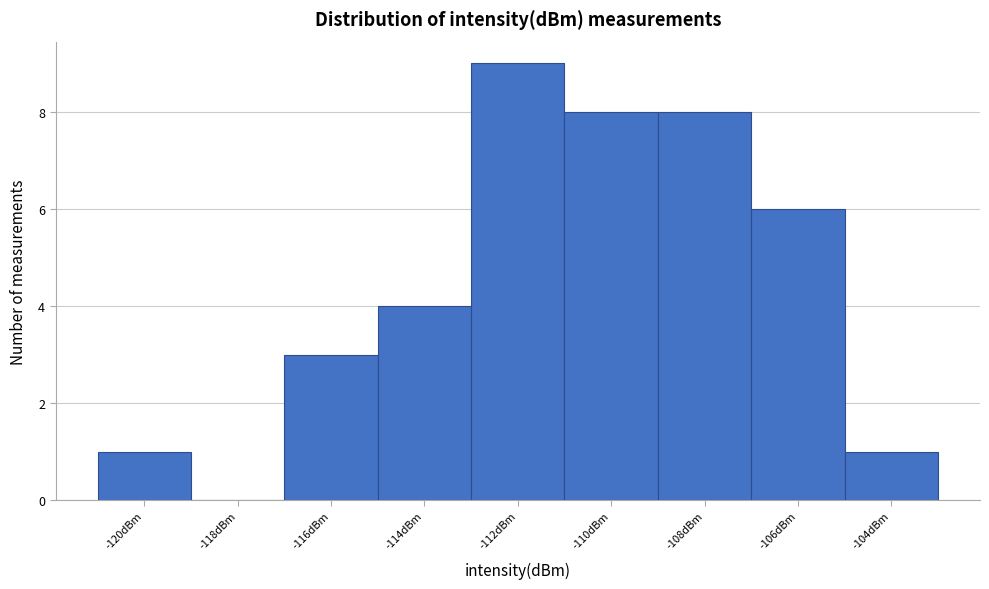

Reading right to left, extract all data points from this chart.

-104dBm=1	-106dBm=6	-108dBm=8	-110dBm=8	-112dBm=9	-114dBm=4	-116dBm=3	-118dBm=0	-120dBm=1